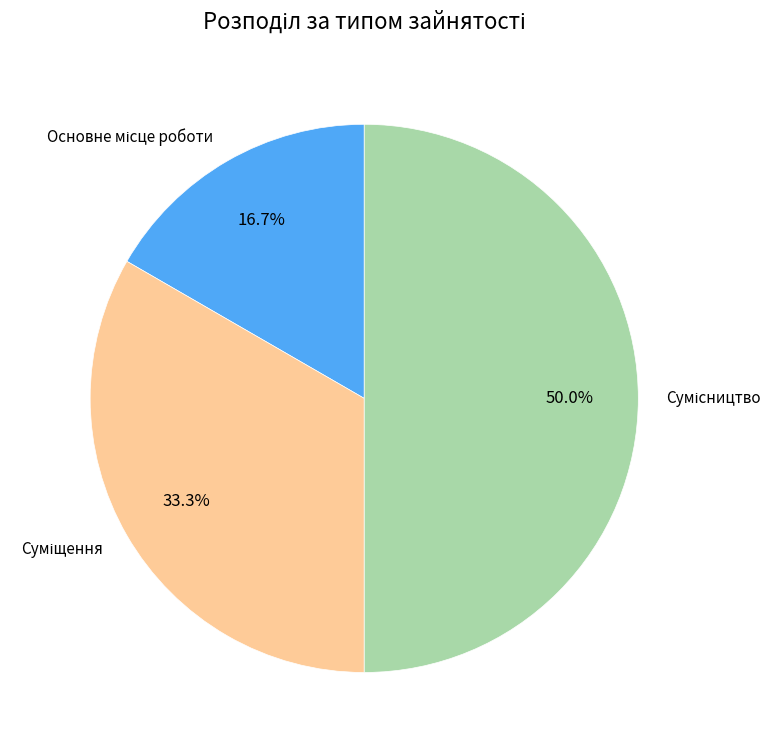

How many segments does this pie chart have?

3